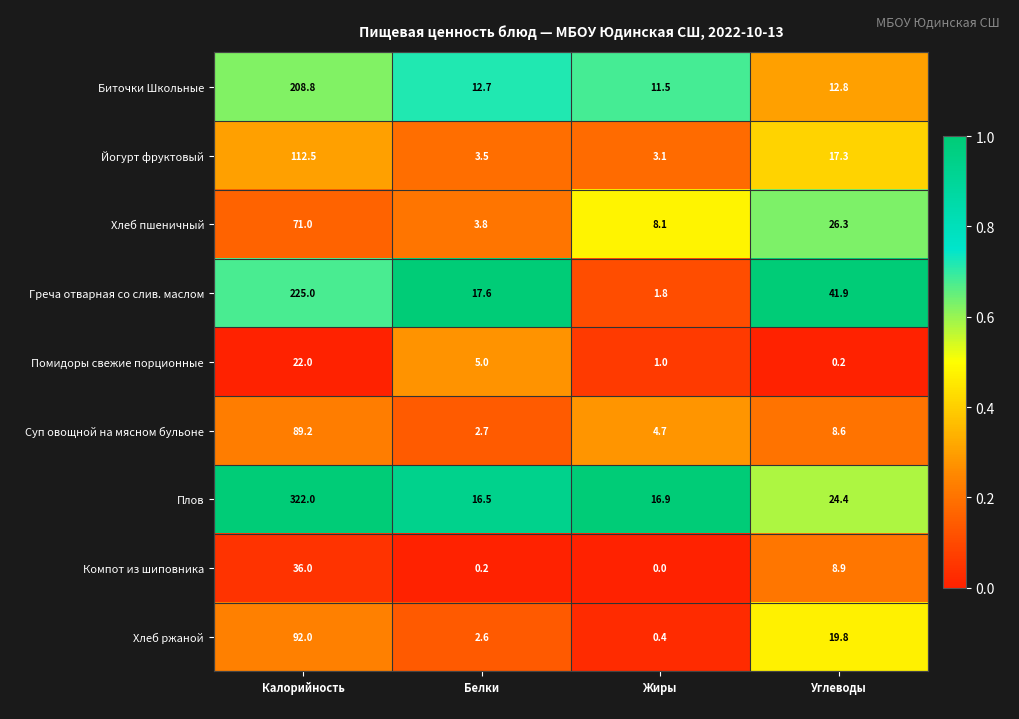

Which series has the largest range (max minus min)?

Плов